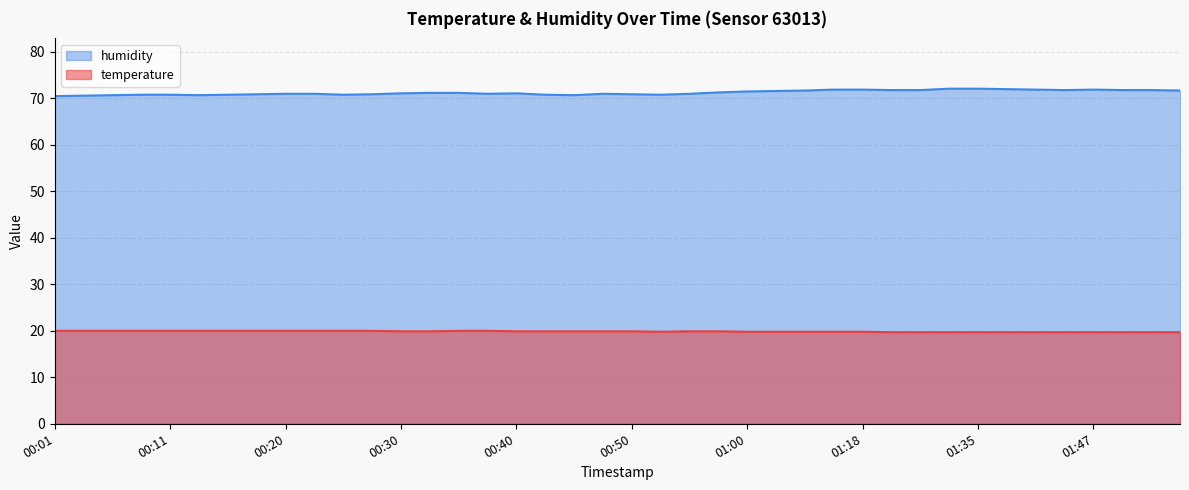

What is the value of the humidity point at the 27th from the left?

71.7